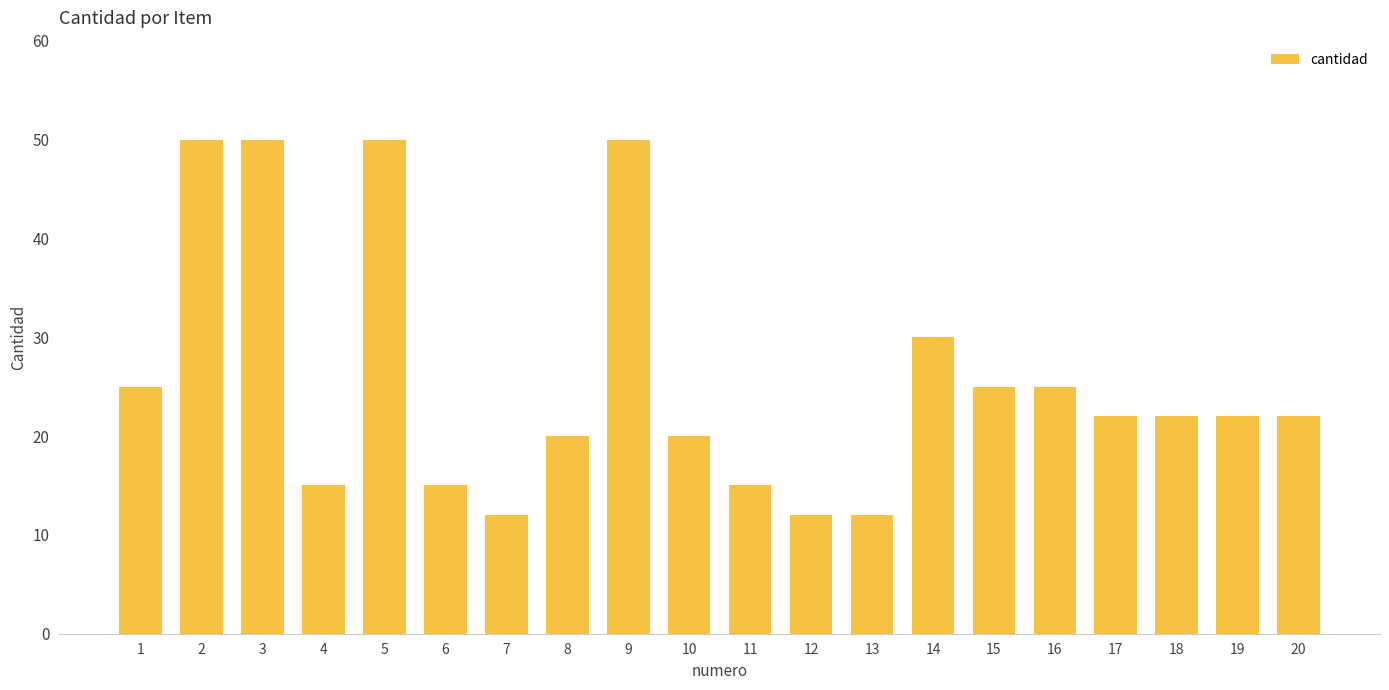

True or false: the data shows 14 at 17.

False